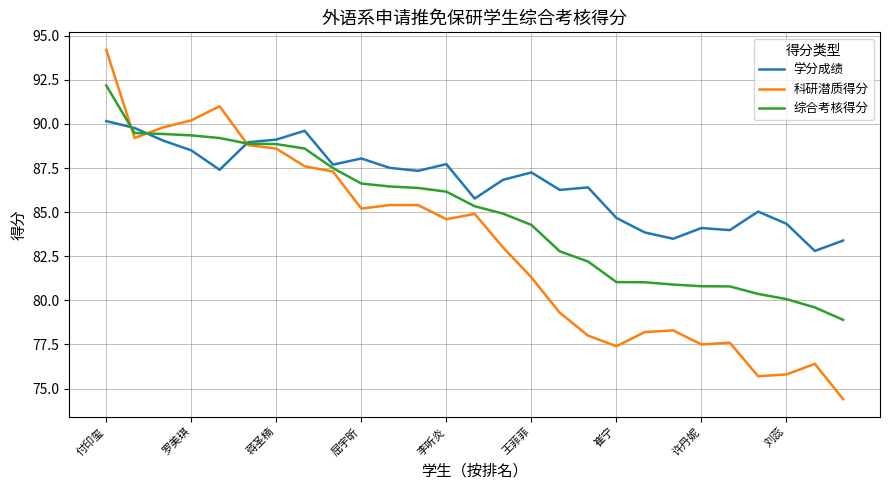

Rank the series by their average value, from lowest to highest.

科研潜质得分, 综合考核得分, 学分成绩